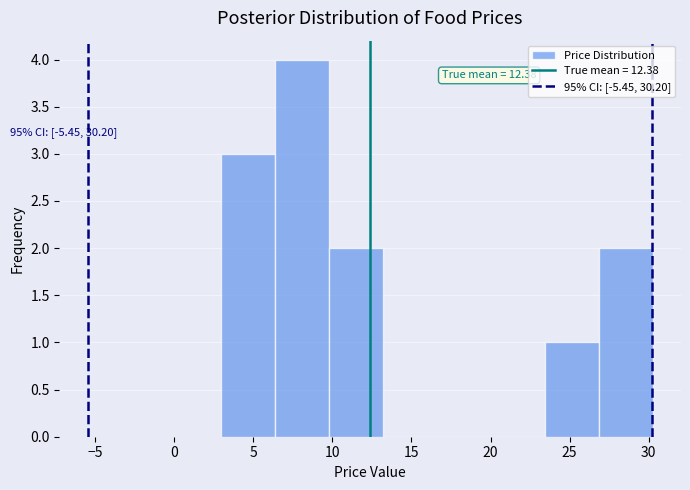

Which range on the x-axis has the tallest bar?

6.5 to 10.0